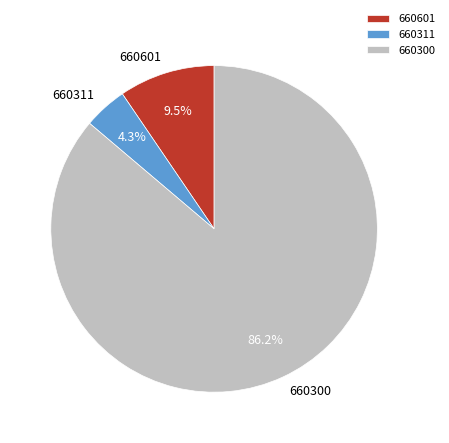

What is the largest slice in the pie chart?

660300